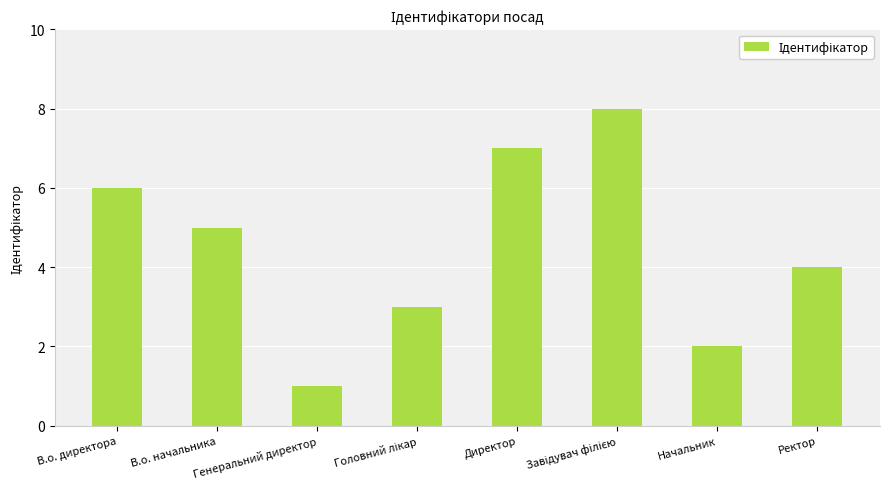

Does the chart contain stacked bars?

No